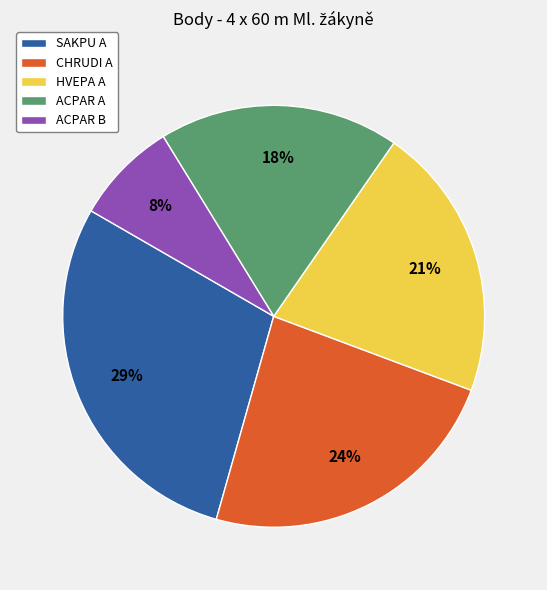

To the nearest percent, what is the average slice percentage?

20%